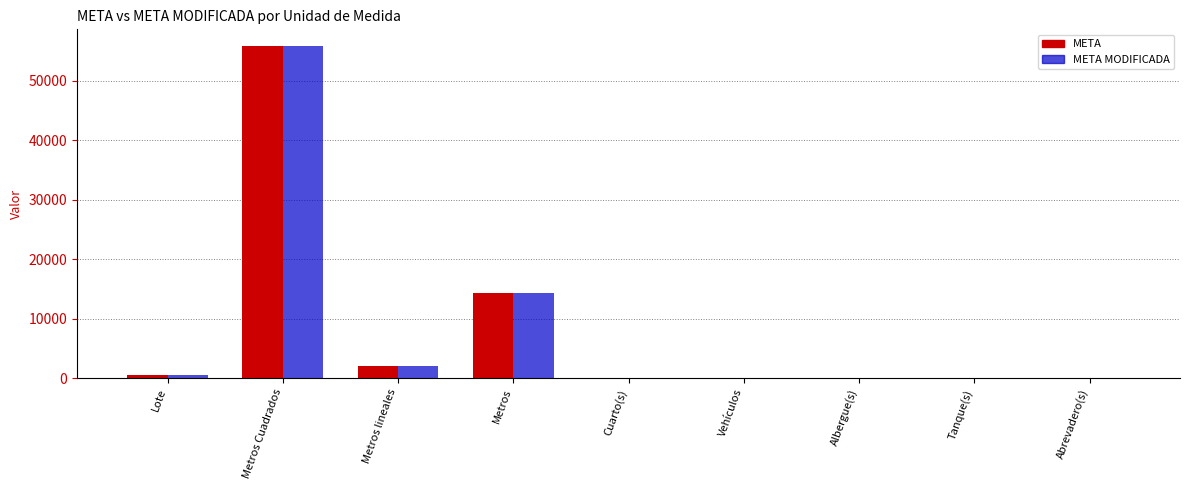

At which label does META MODIFICADA first exceed 13?

Lote